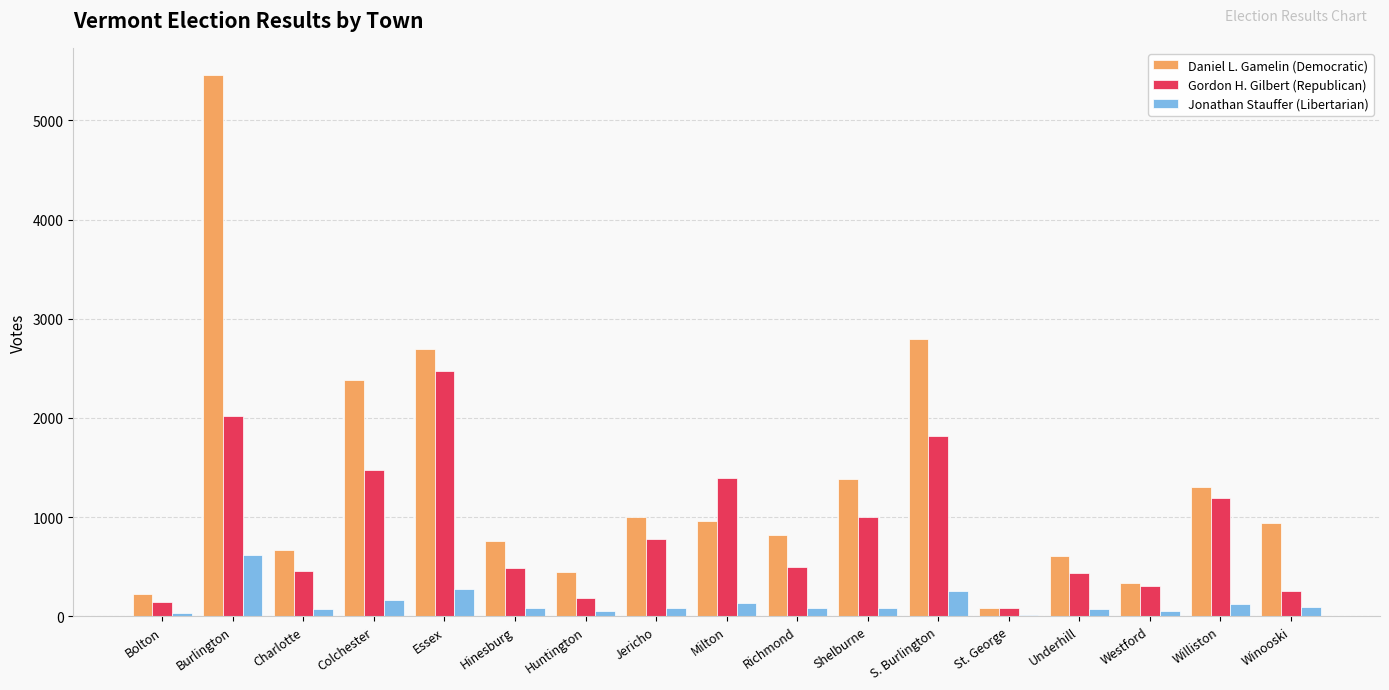

What is the maximum value shown in the chart?

5459